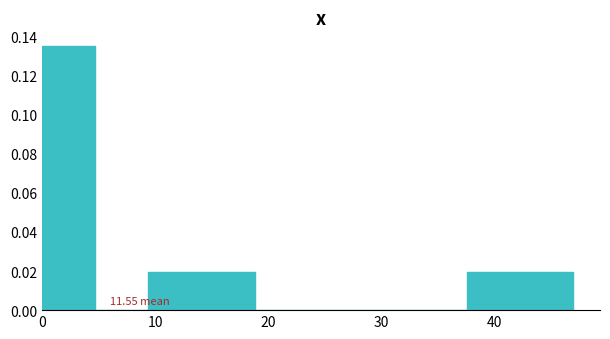

Which range on the x-axis has the tallest bar?

0.0 to 4.7